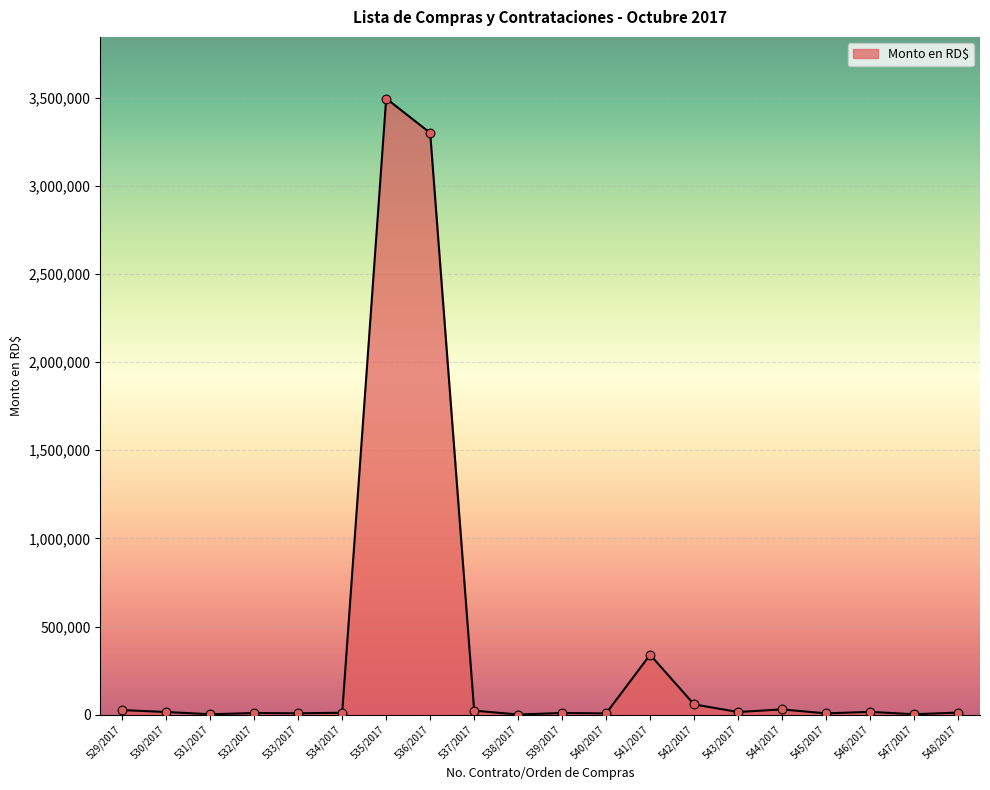

What is the change in value from 532/2017 to 546/2017?

+6637.1